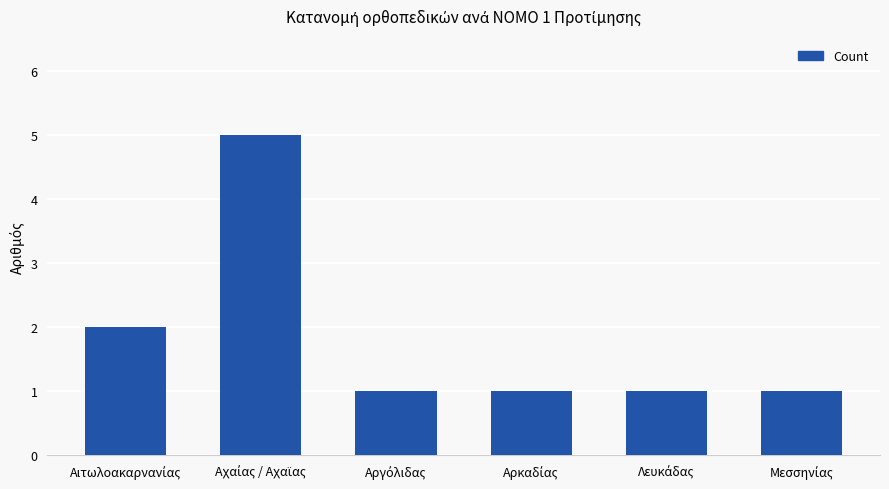

What is the difference between the maximum and second lowest values?

4